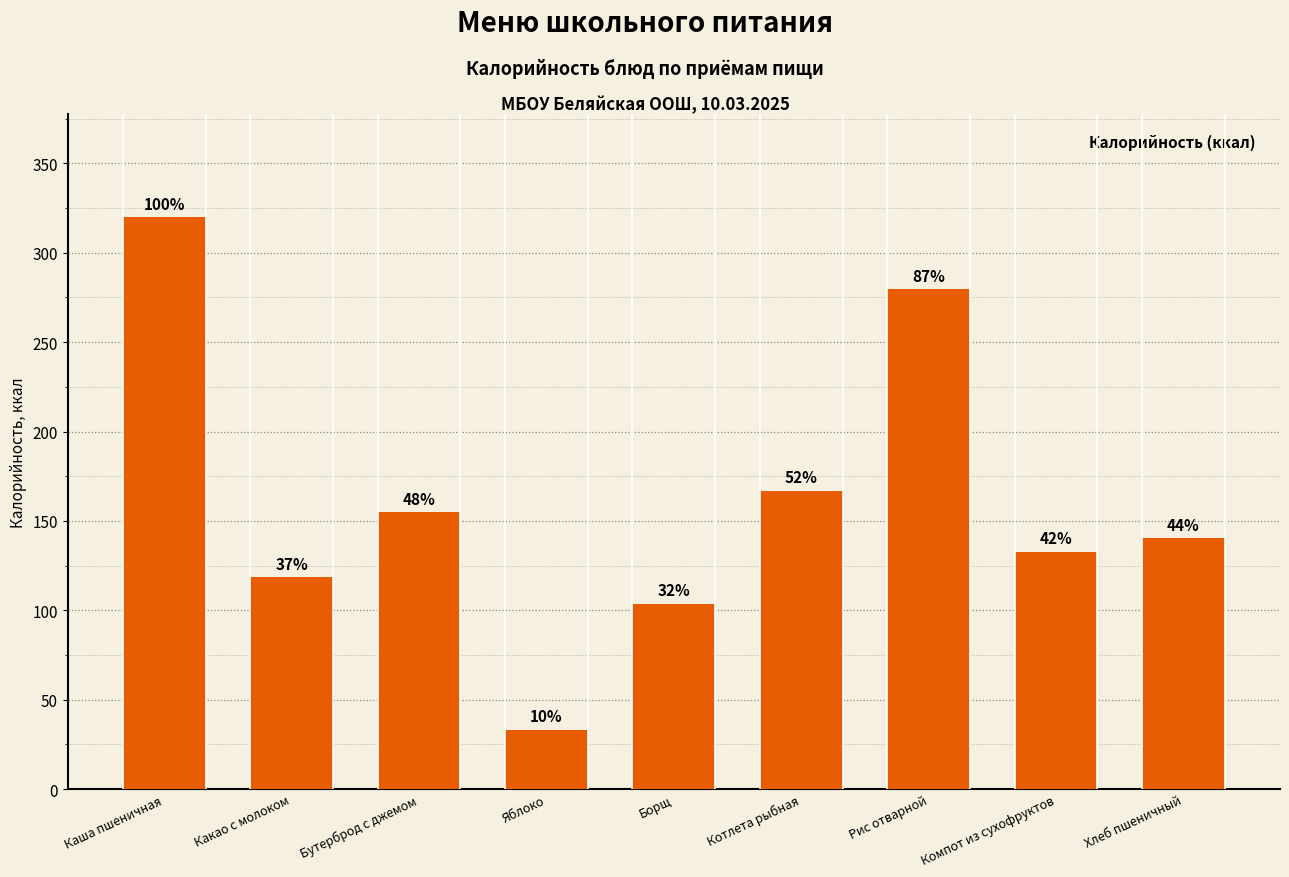

Approximately how many times larger is the value at Яблоко compared to Борщ?

0.3